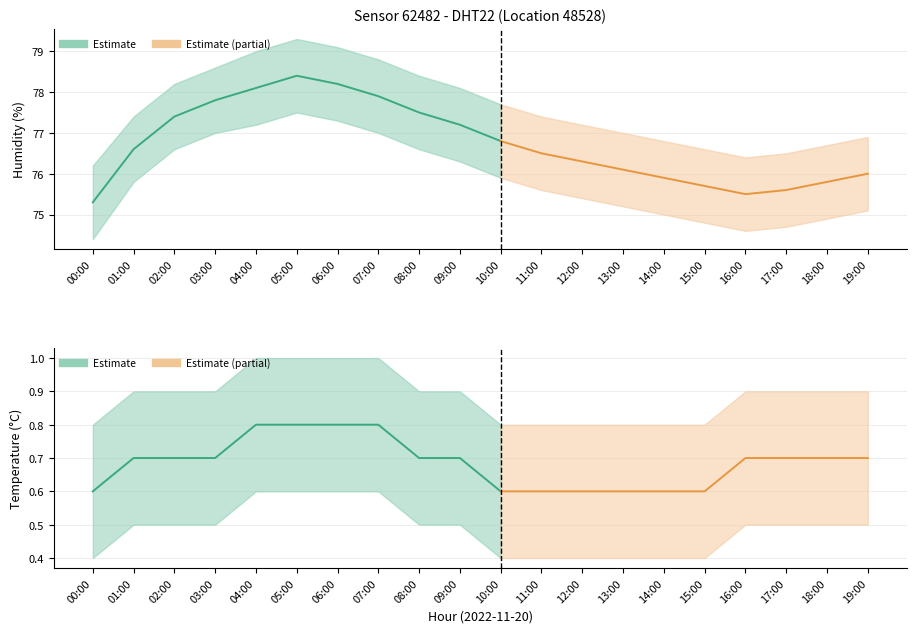

True or false: temperature has more than 2 interior local peaks.

False